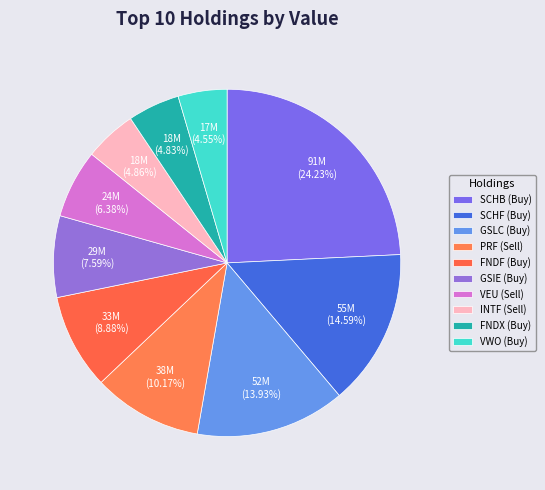

Is VEU the majority of the pie?

No